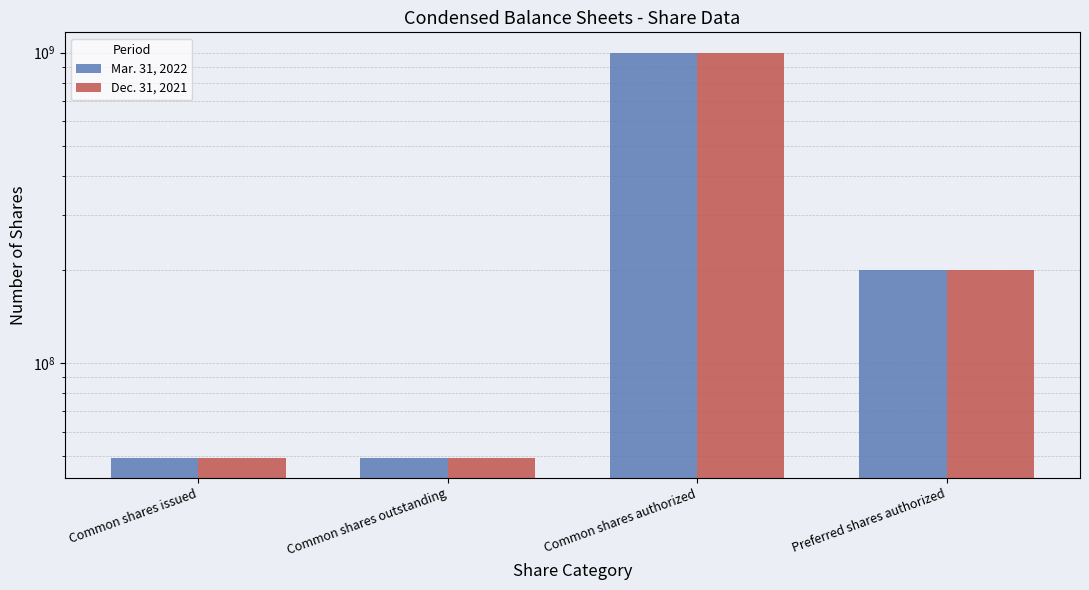

What is the average value of the Dec. 31, 2021 series?

324750154